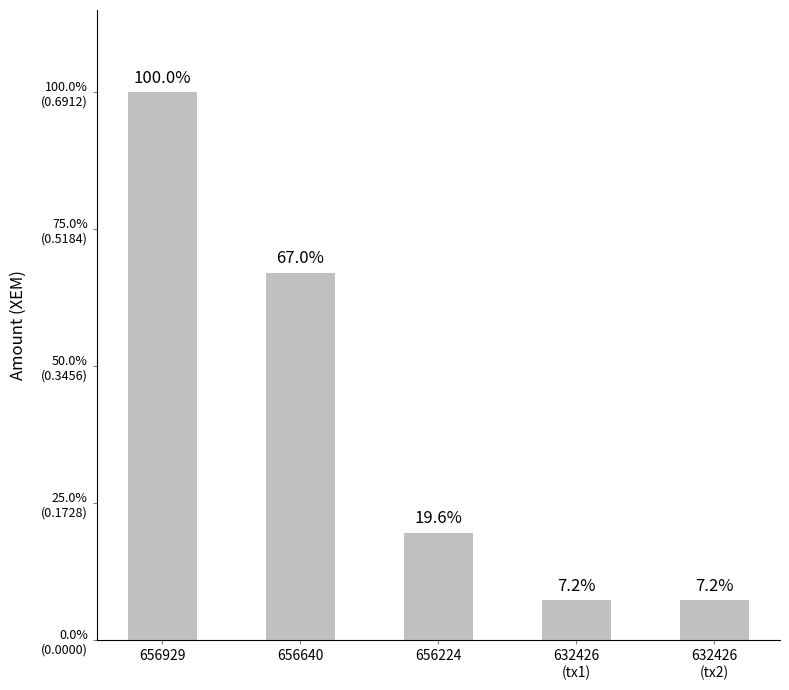

The chart shows a value of 0.7 at 656929. True or false?

True